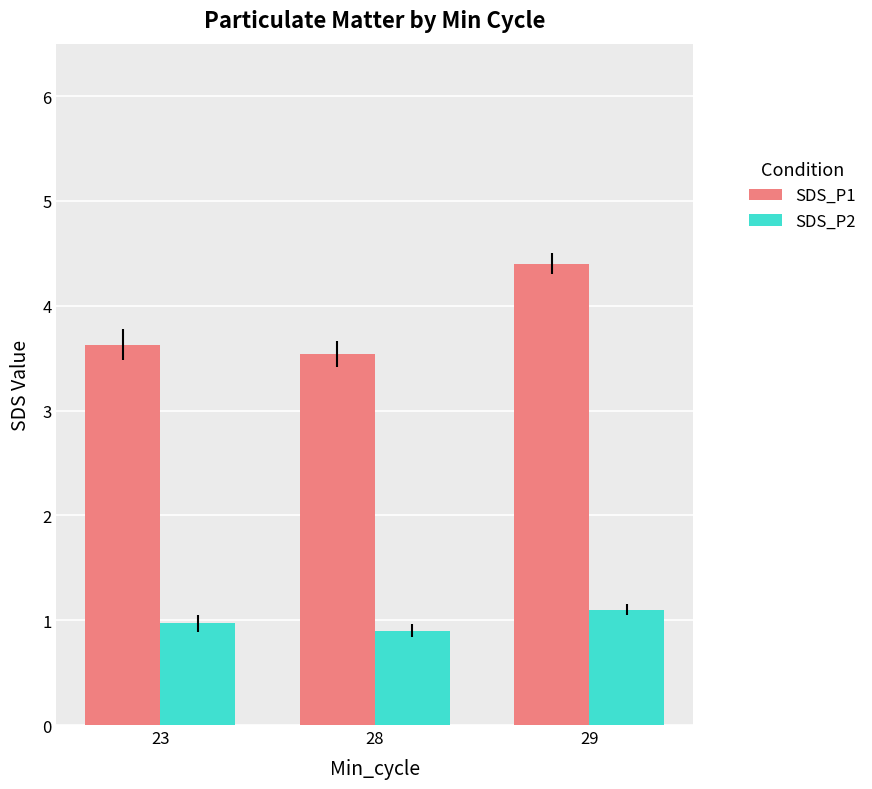

List the series in order of their peak value, highest first.

SDS_P1, SDS_P2